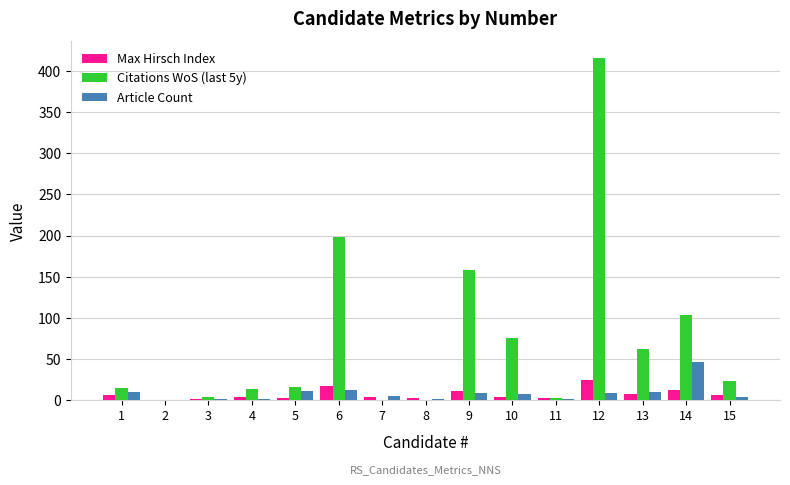

What is the difference between the Citations WoS (last 5y) values at 11 and 9?

155